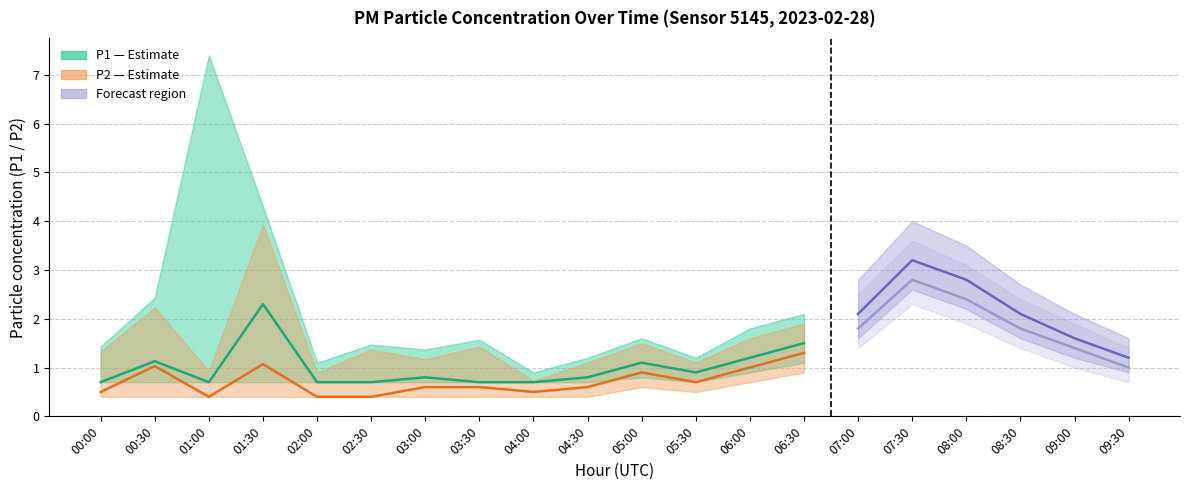

Rank the categories by P2 (PM2.5) value from highest to lowest.

06:30, 01:30, 00:30, 06:00, 05:00, 05:30, 03:00, 03:30, 04:30, 00:00, 04:00, 01:00, 02:00, 02:30